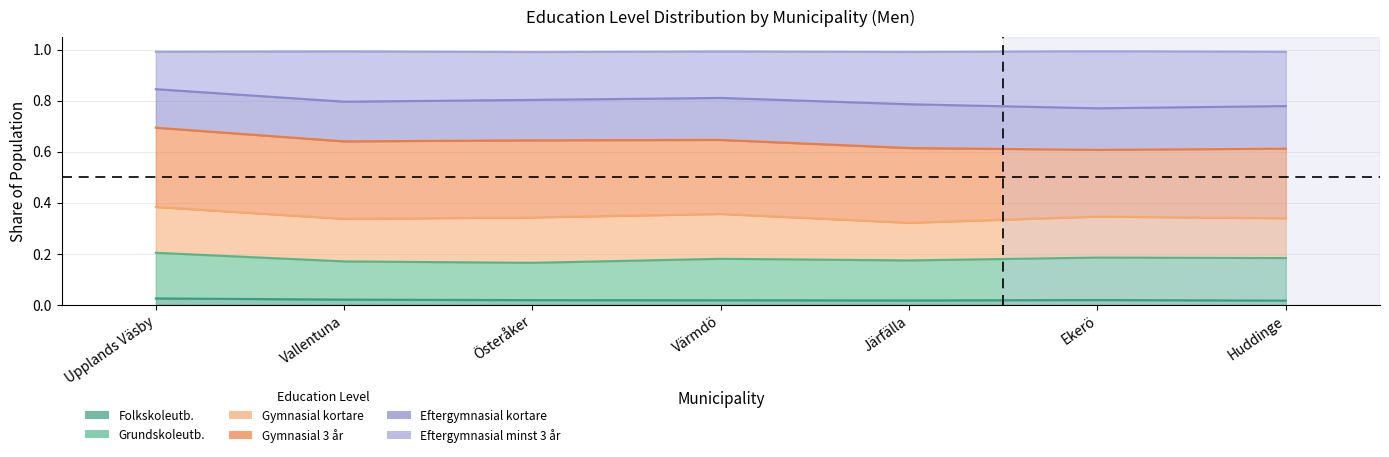

How many data points does each series have?

7